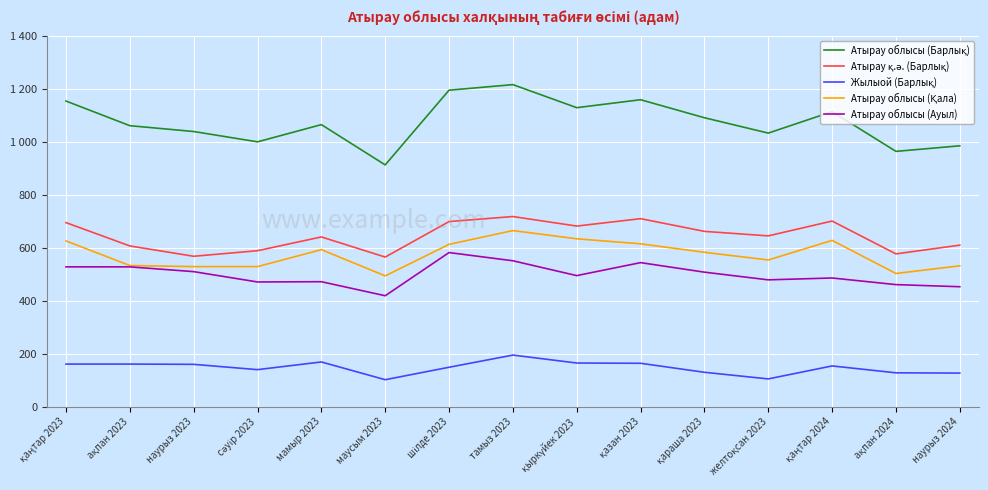

What is the difference between the maximum and minimum values in the Атырау облысы (Ауыл) series?

163